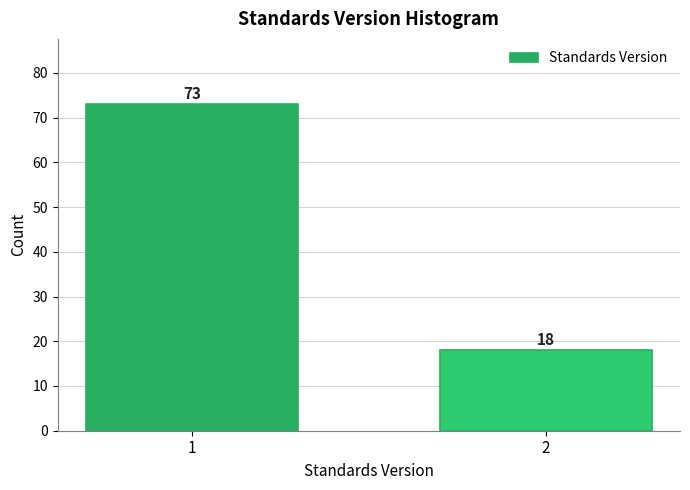

Reading left to right, what are all the values shown in this chart?

73	18